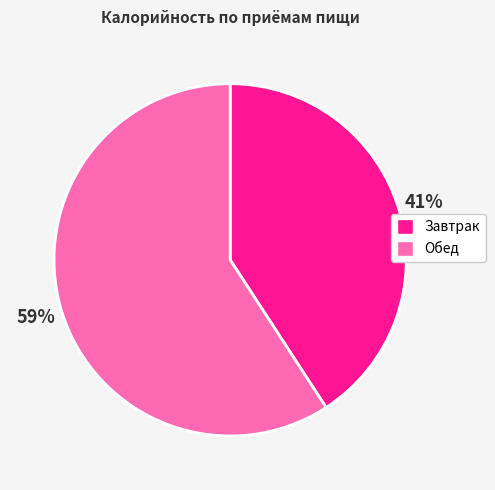

Approximately how many times larger is the value at Завтрак compared to Обед?

0.7